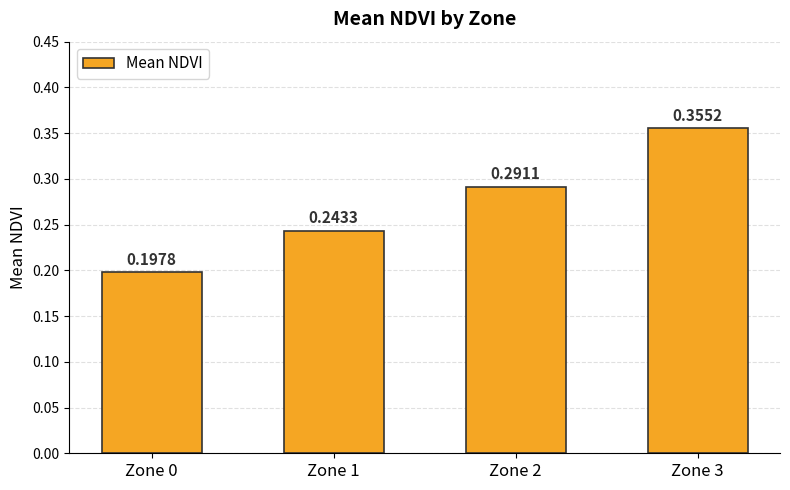

List the labels in order of value, largest first.

Zone 3, Zone 2, Zone 1, Zone 0